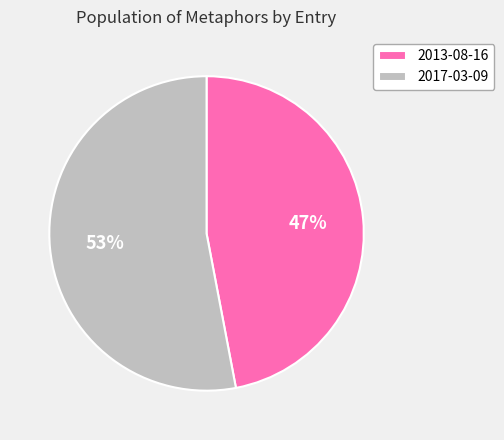

To the nearest percent, what is the combined percentage of 2013-08-16 and 2017-03-09?

100%